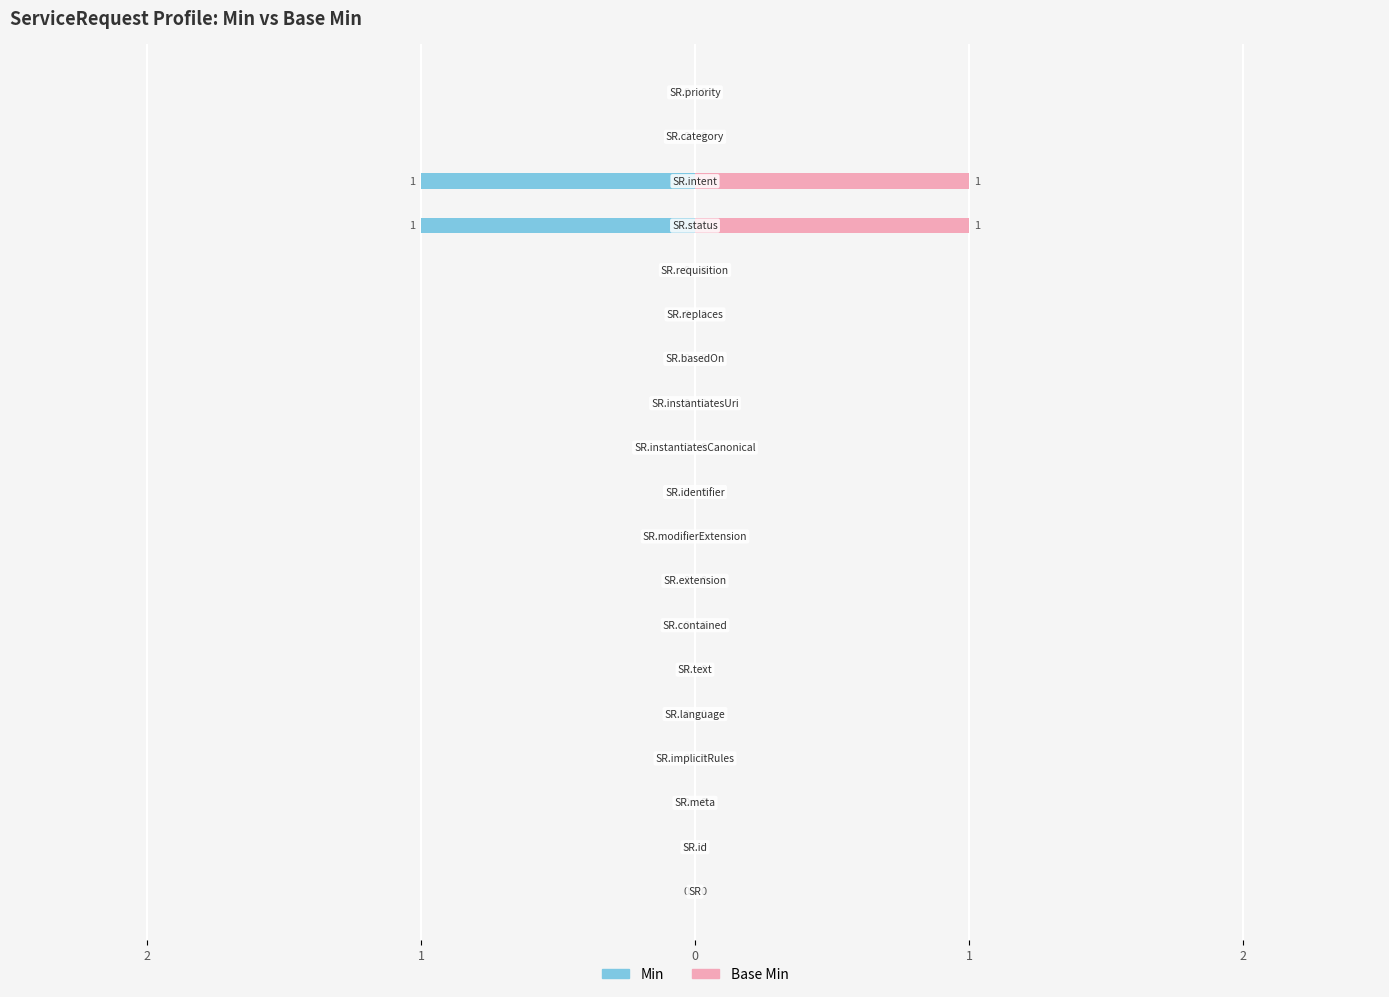

Is the value of Min at 5 greater than the value of Base Min at 7?

No